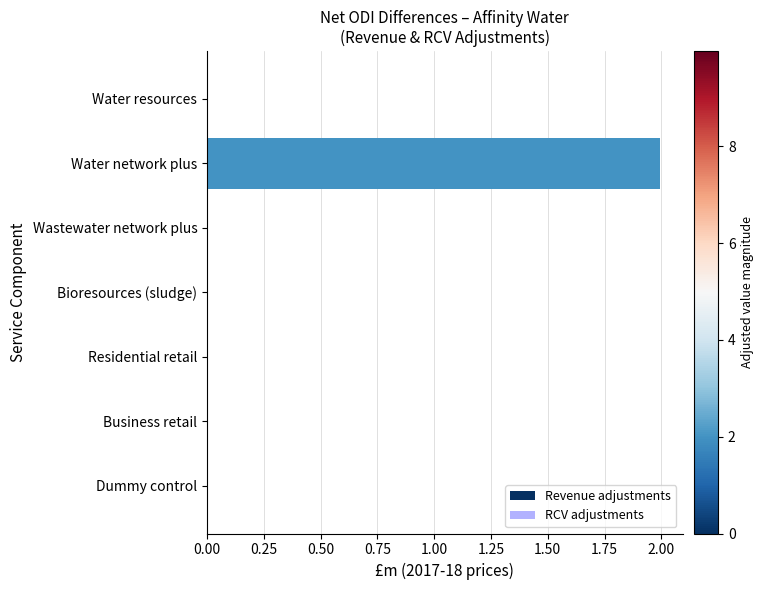

Between Business retail and Water network plus, which is larger?

Water network plus